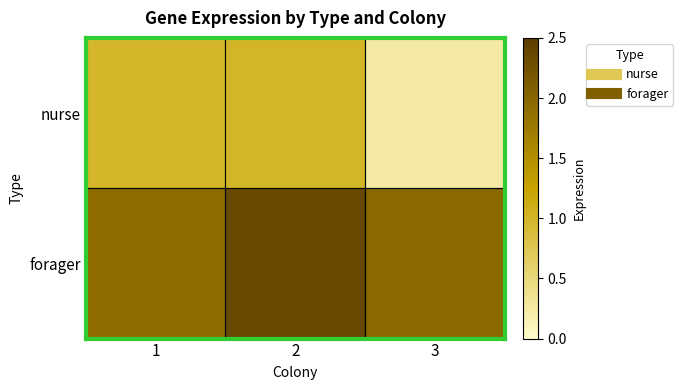

How many series are shown in this chart?

2